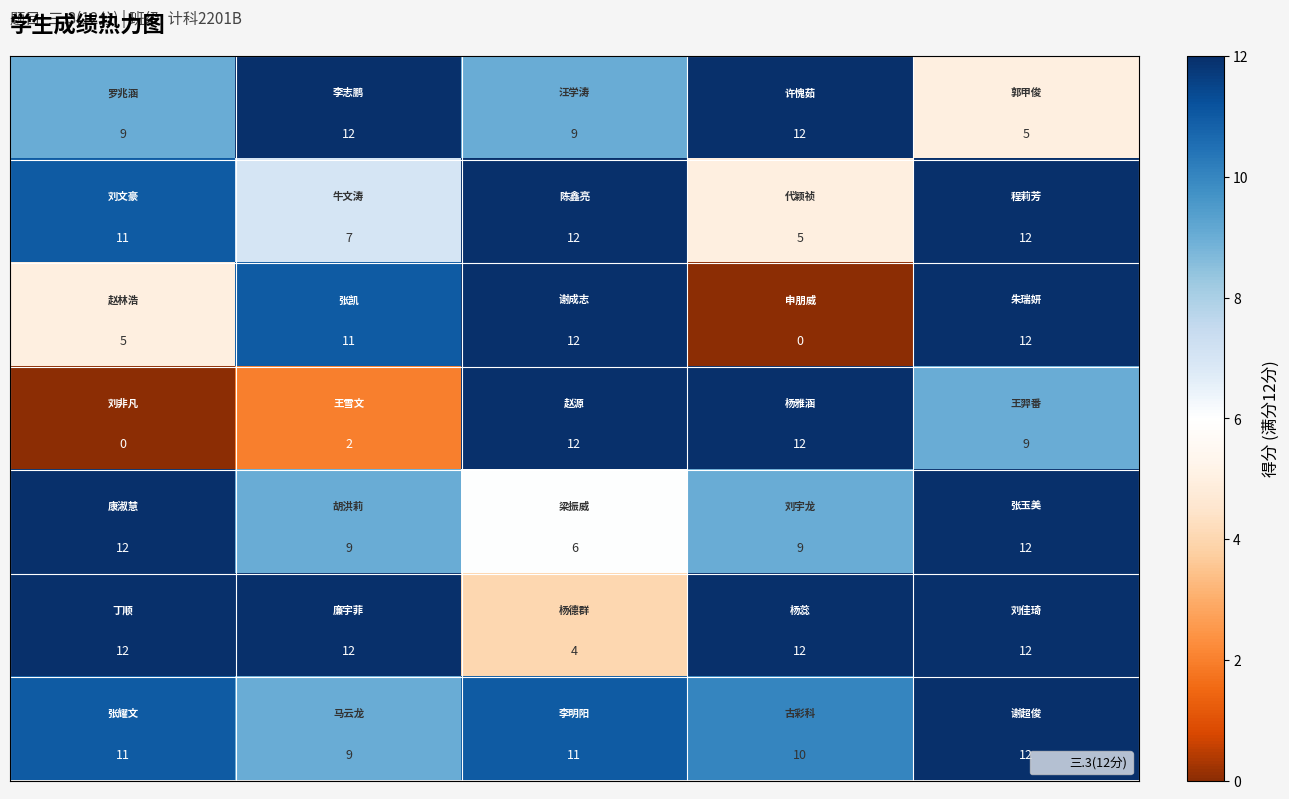

What is the maximum value shown in the chart?

12